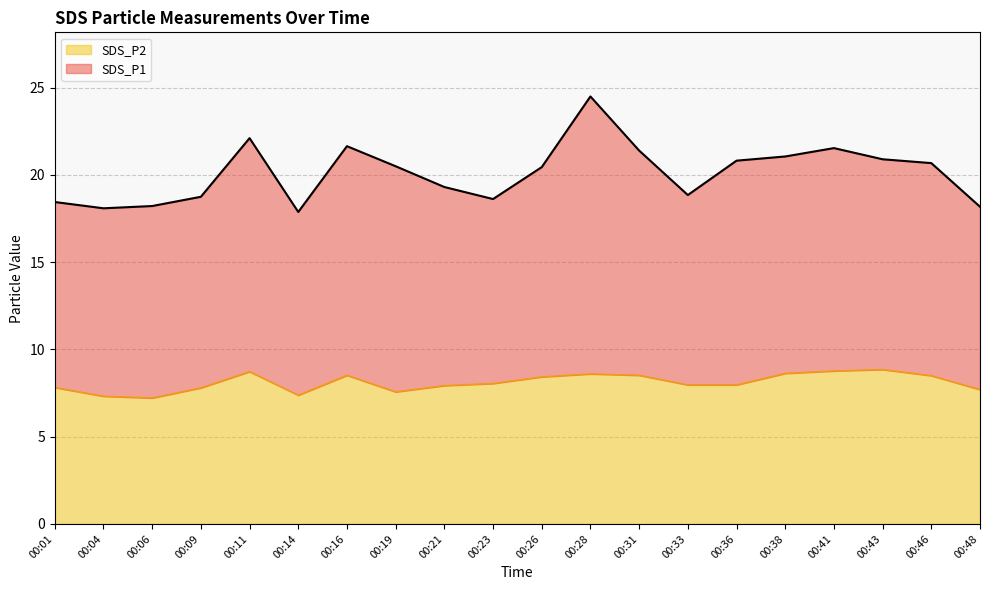

At which label is the value closest to 8?

00:33